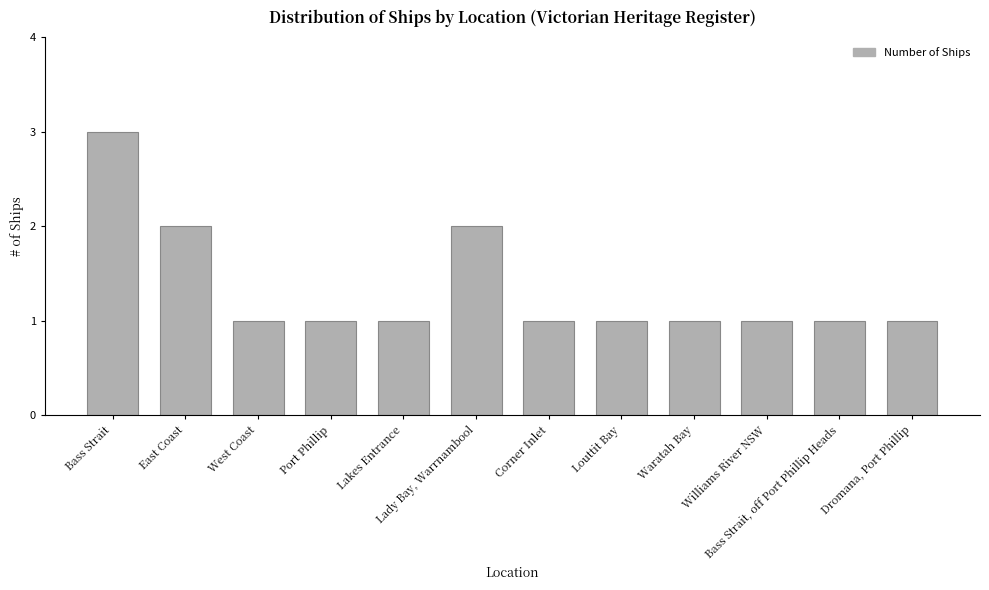

Count the number of categories in the chart.

12